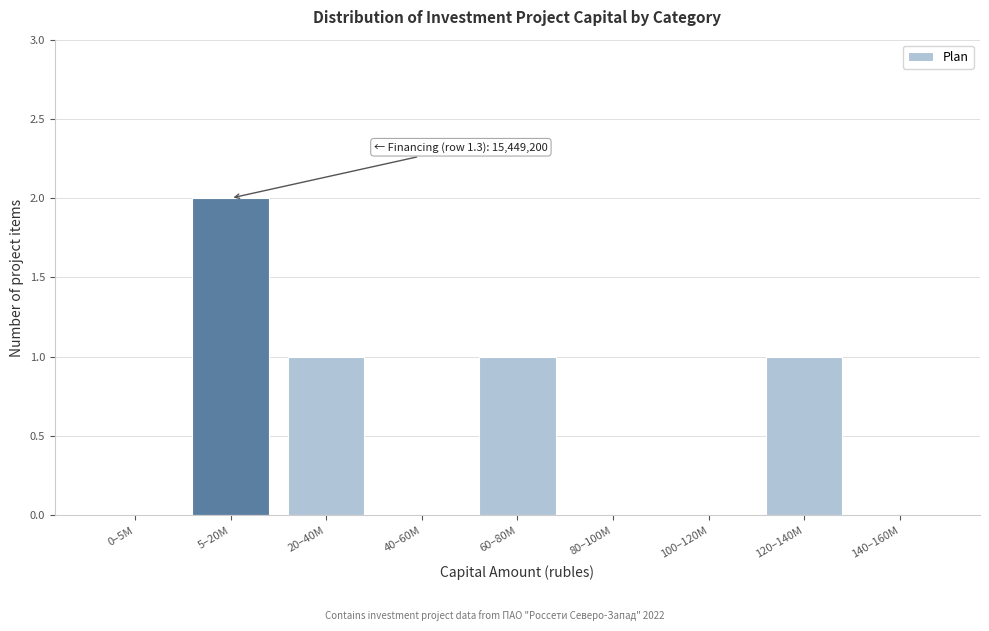

Reading left to right, transcribe all the data shown in this chart.

0–5M=0	5–20M=2	20–40M=1	40–60M=0	60–80M=1	80–100M=0	100–120M=0	120–140M=1	140–160M=0